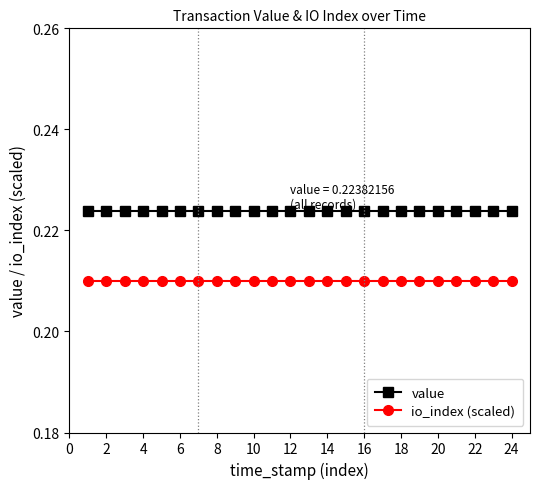

True or false: io_index (scaled) and value cross at least once.

False